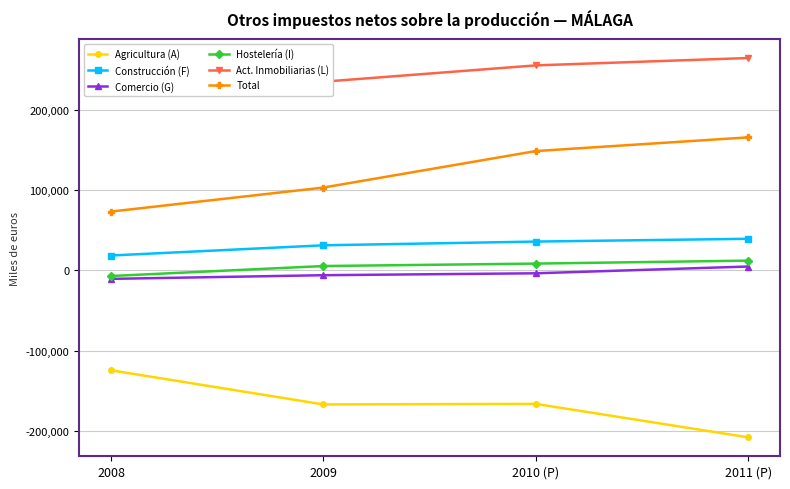

What is the sum of the Total values at 2008 and 2009?

176879